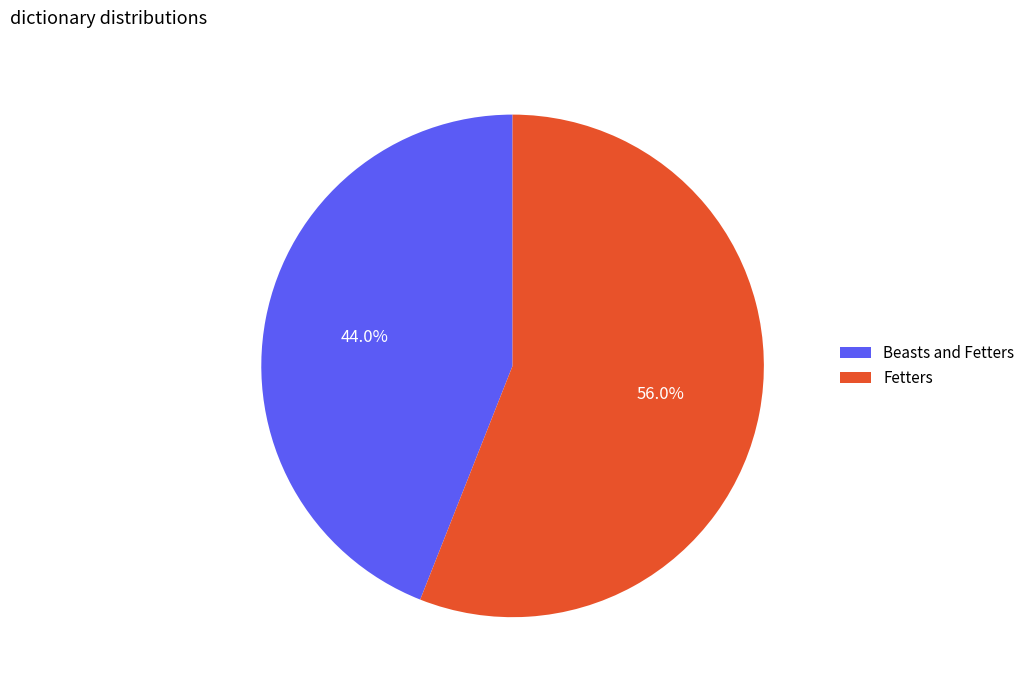

How many slices are in this pie chart?

2